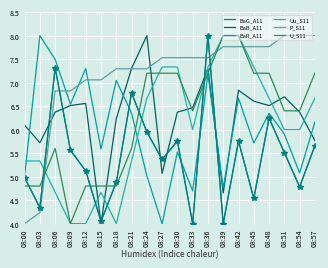

Which series has the largest range (max minus min)?

BaG_A11